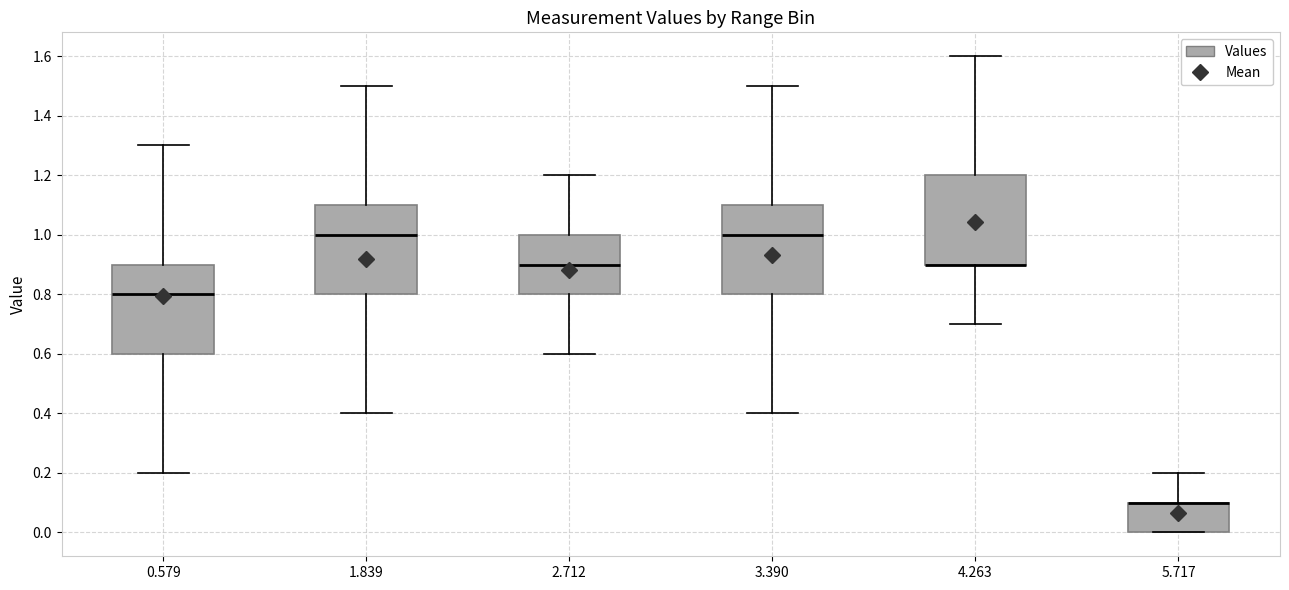

Reading left to right, read every box against the y-axis: the position of its median line, the range the box covers, and the ends of its whiskers. The values are not printed on the chart, so give them approximately, as read against the axis.

0.579: median 0.8, box 0.6 to 0.9, whiskers 0.2 to 1.3
1.839: median 1.0, box 0.8 to 1.1, whiskers 0.4 to 1.5
2.712: median 0.9, box 0.8 to 1.0, whiskers 0.6 to 1.2
3.390: median 1.0, box 0.8 to 1.1, whiskers 0.4 to 1.5
4.263: median 0.9 (drawn on the box's lower edge), box 0.9 to 1.2, whiskers 0.7 to 1.6
5.717: median 0.1 (drawn on the box's upper edge), box 0.0 to 0.1, whiskers 0.0 to 0.2